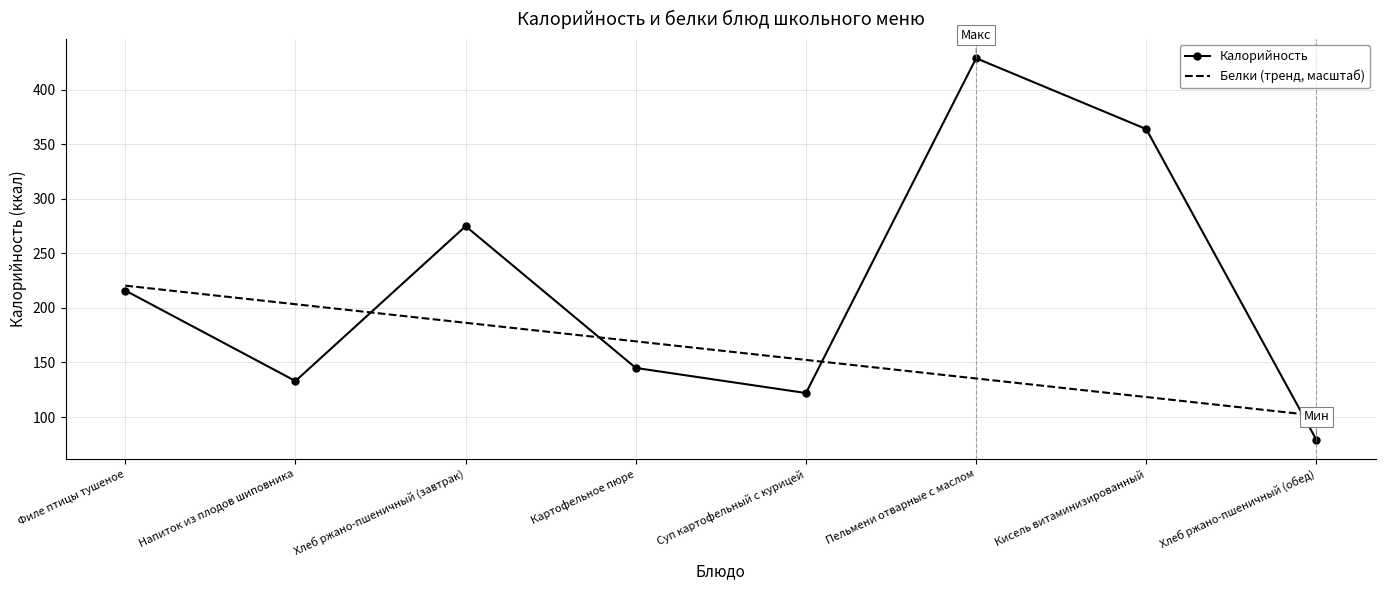

What position from the left is Хлеб ржано-пшеничный (обед)?

8